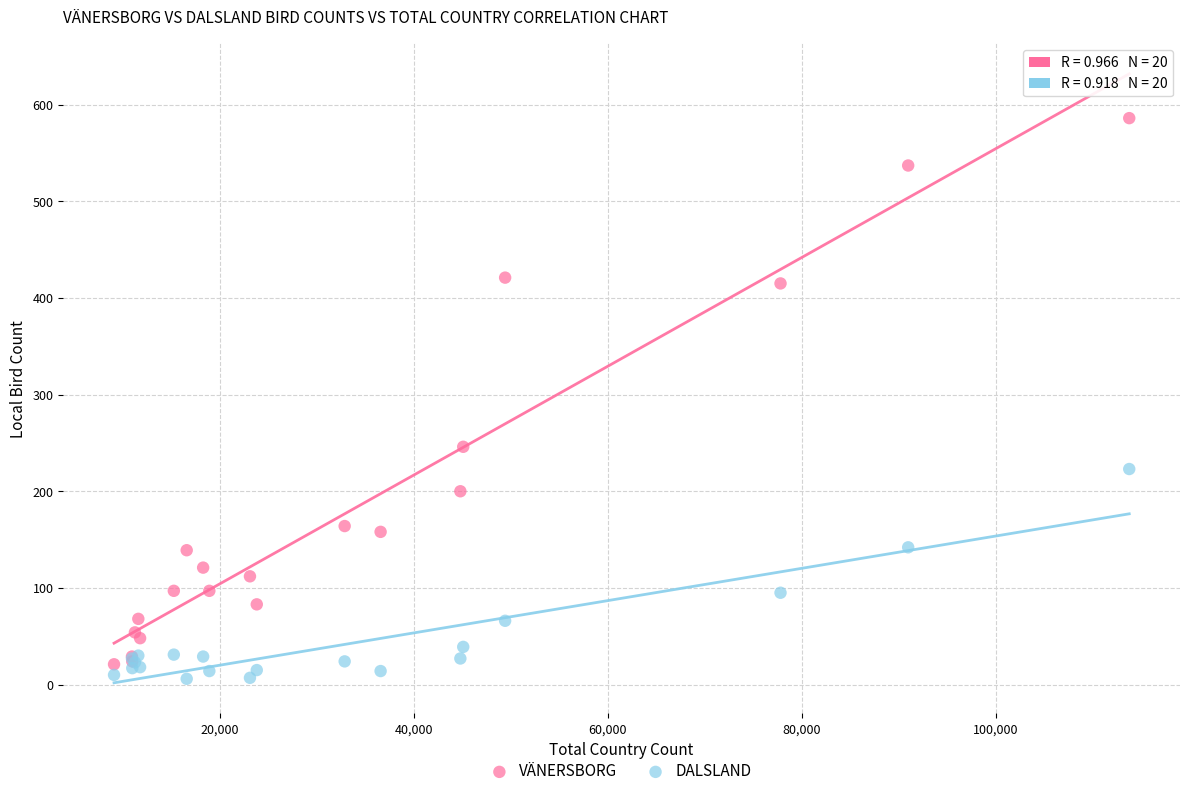

In the VÄNERSBORG series, what Y value is closest to 303?

246